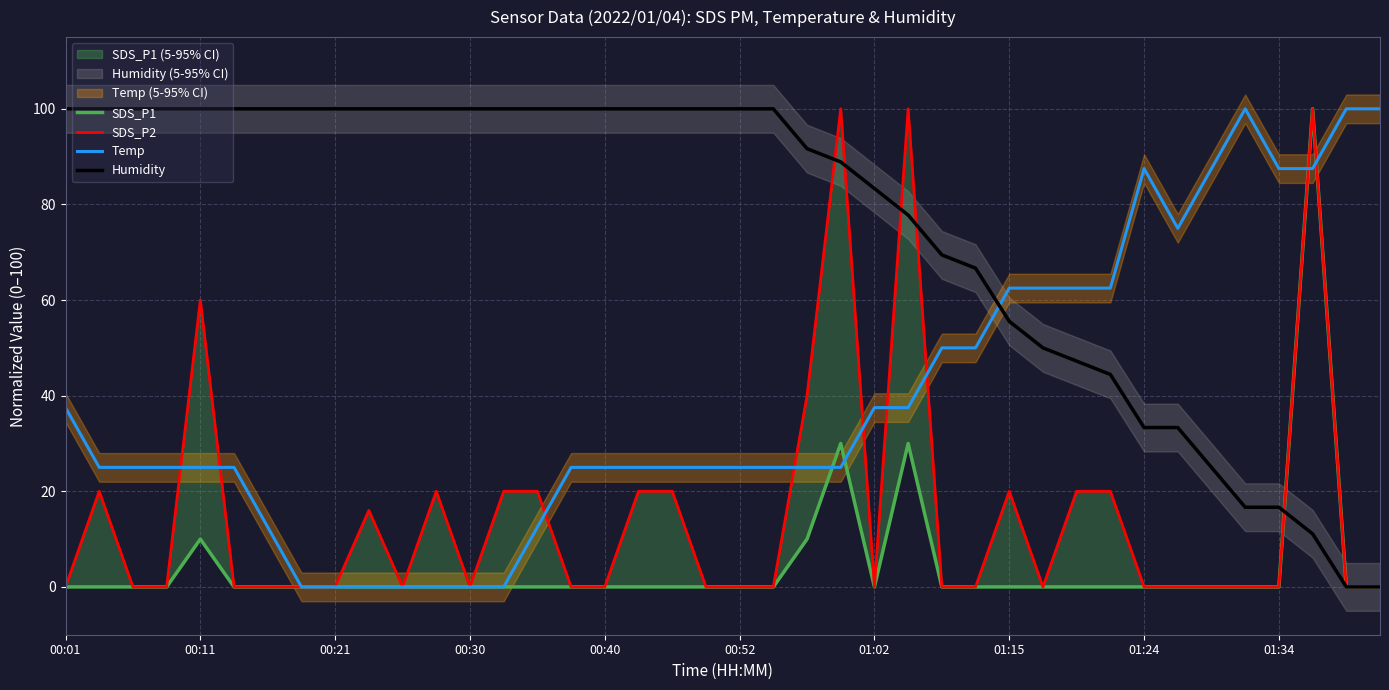

Which series ends up on top after the final intersection of SDS_P2 and Temp?

Temp